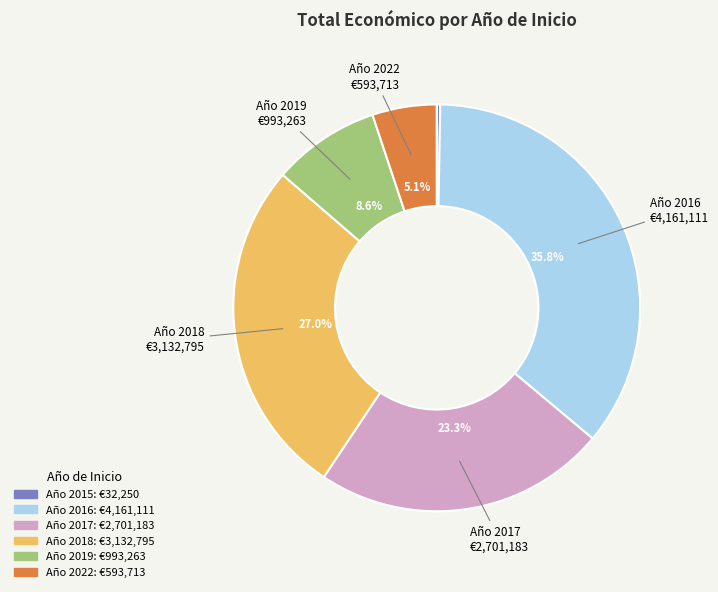

Is there any slice that represents more than half of the pie?

No